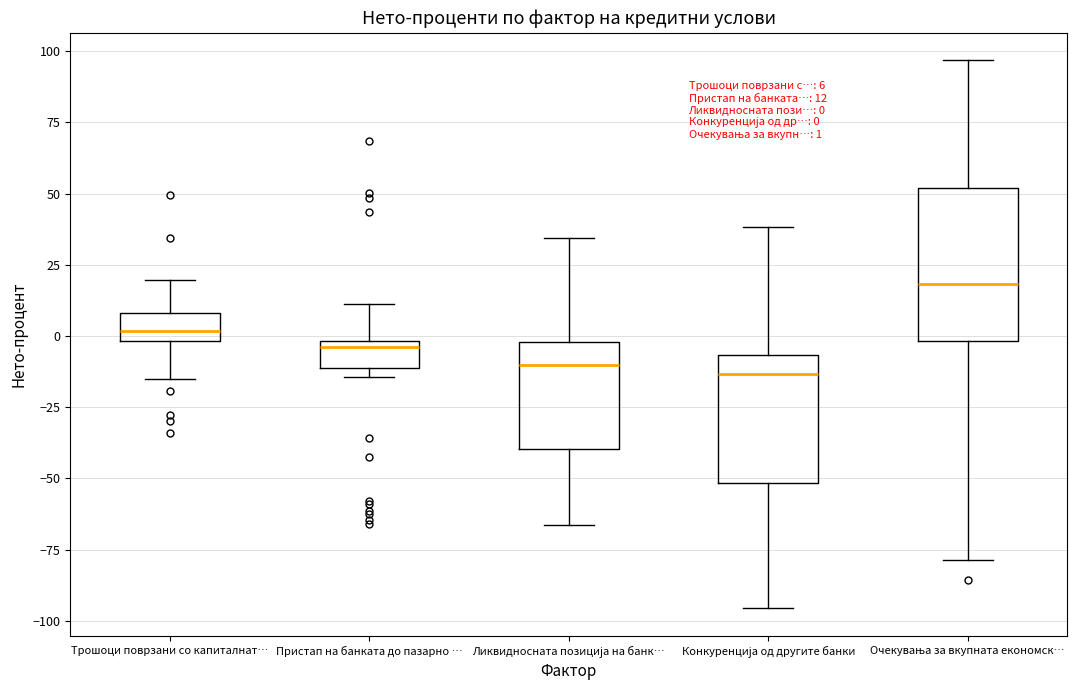

Comparing the boxes themselves (not the whiskers), which one is the tallest?

Очекувања за вкупната економск…